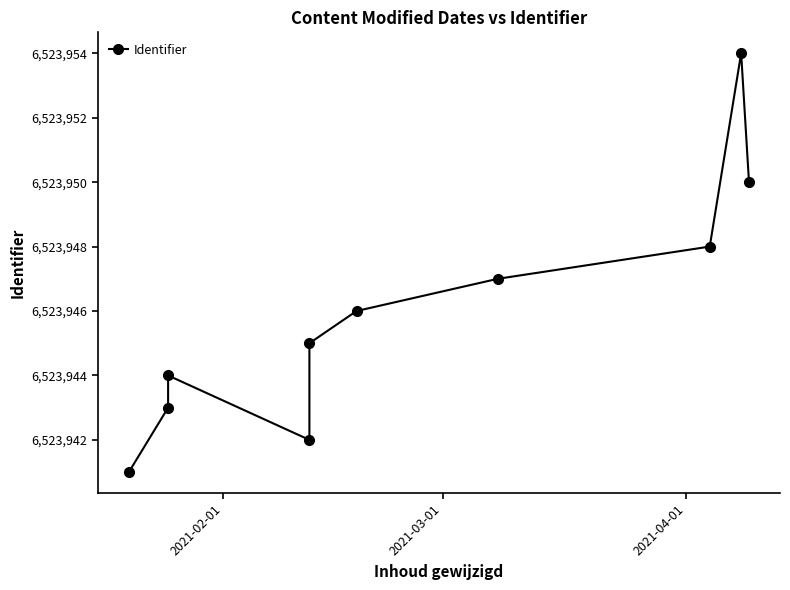

What is the average value?

6523946